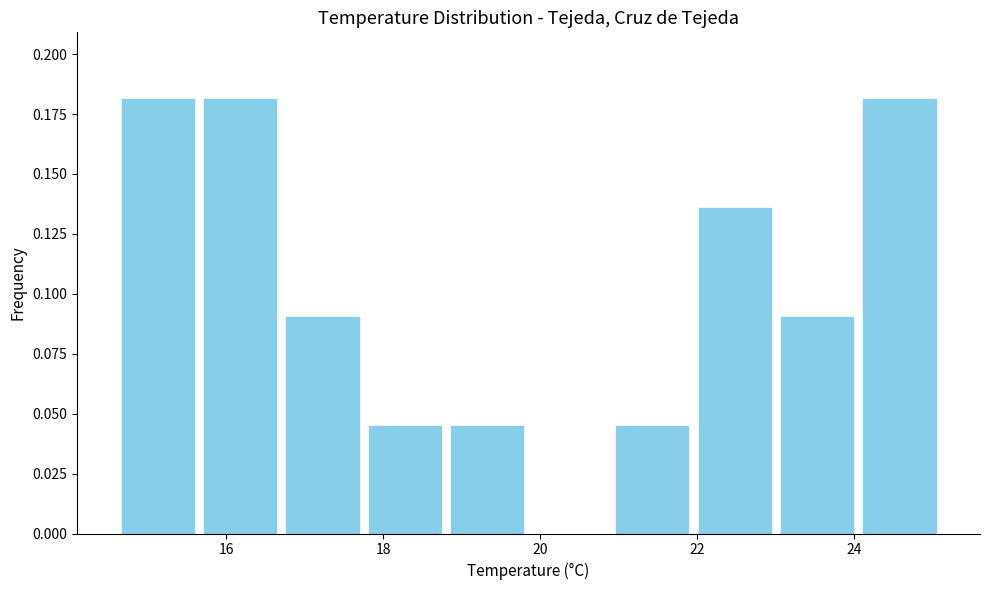

Reading left to right, list every bar in this chart as the range it spans on the x-axis followed by its height. Neither the bar edges nor the heights are printed on the chart, so give them approximately, as read against the axes.

14.60 to 15.65: 0.180
15.65 to 16.70: 0.180
16.70 to 17.75: 0.090
17.75 to 18.80: 0.045
18.80 to 19.85: 0.045
19.85 to 20.90: 0
20.90 to 21.95: 0.045
21.95 to 23.00: 0.135
23.00 to 24.05: 0.090
24.05 to 25.10: 0.180